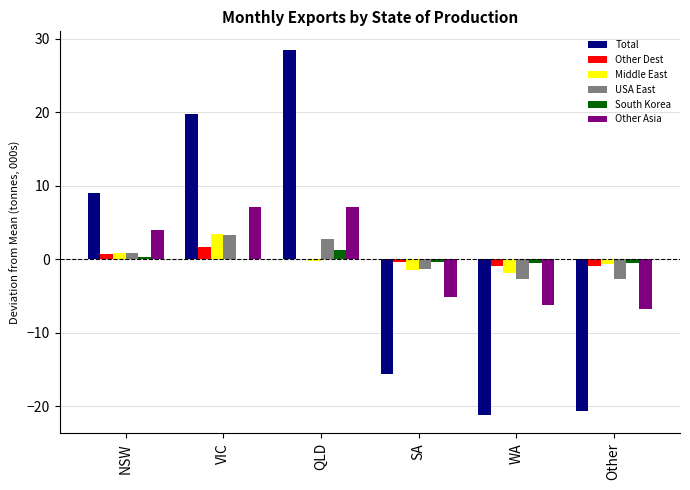

What is the sum of the USA East values at NSW and VIC?

4.0